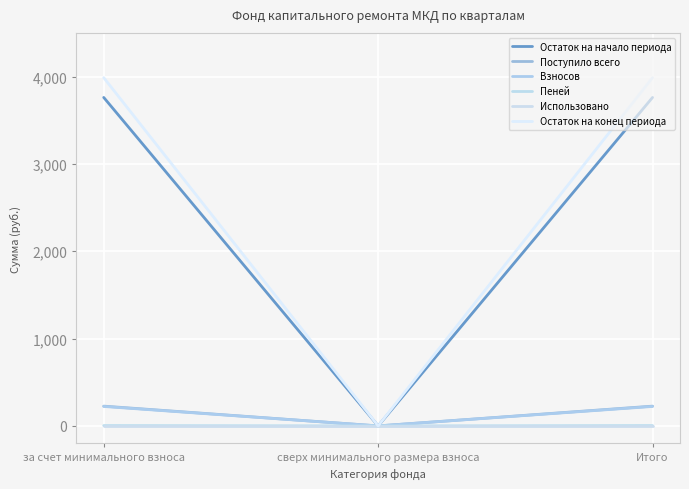

What is the value of the Остаток на начало периода point at the 1st from the left?

3760.8